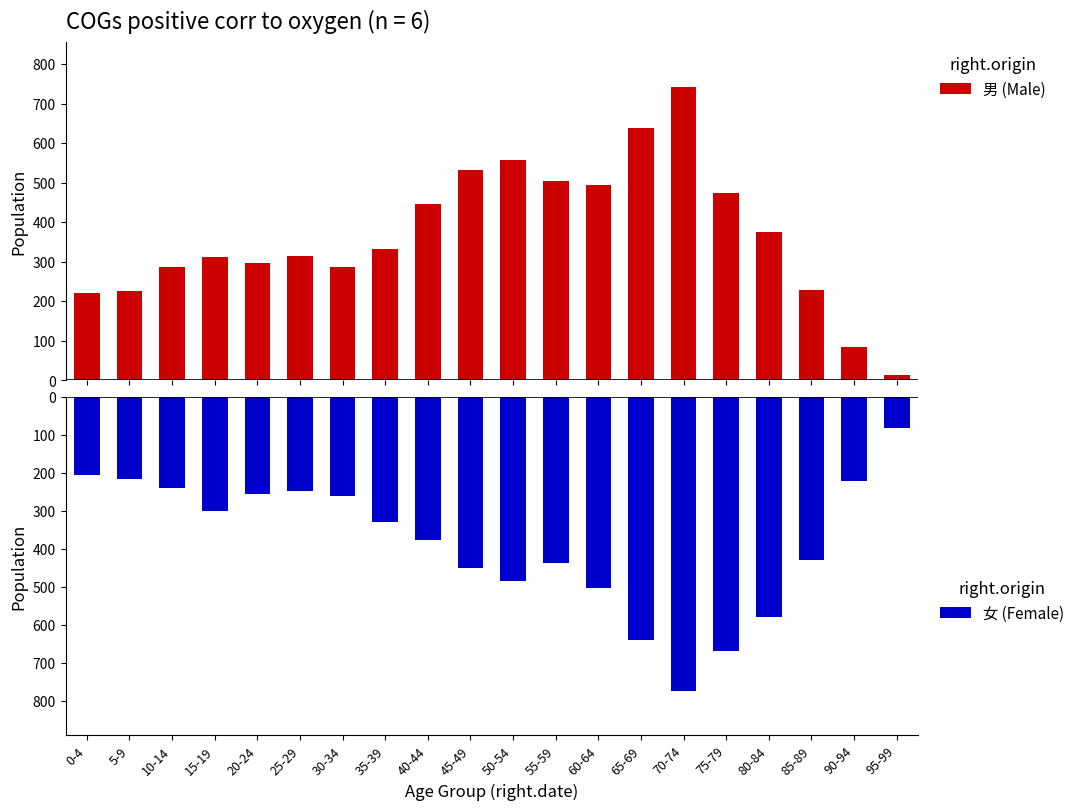

How many data points in 女 (Female) are above -327?

9